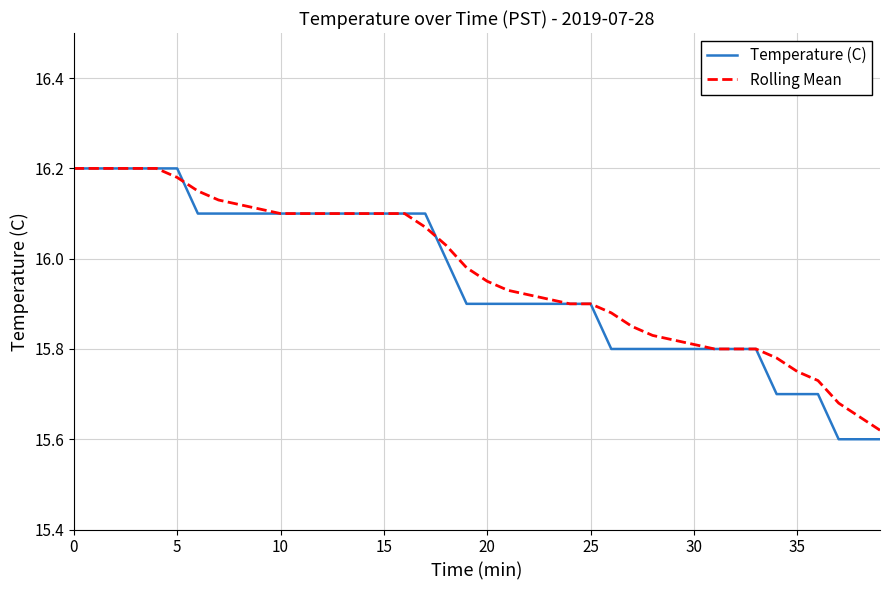

Which series has the widest spread of values?

Temperature (C)